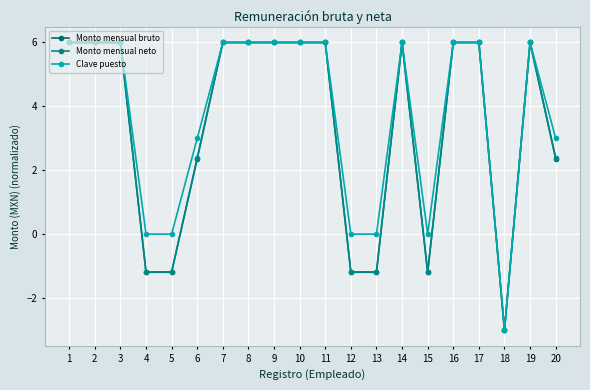

True or false: Clave puesto and Monto mensual neto cross at least once.

False